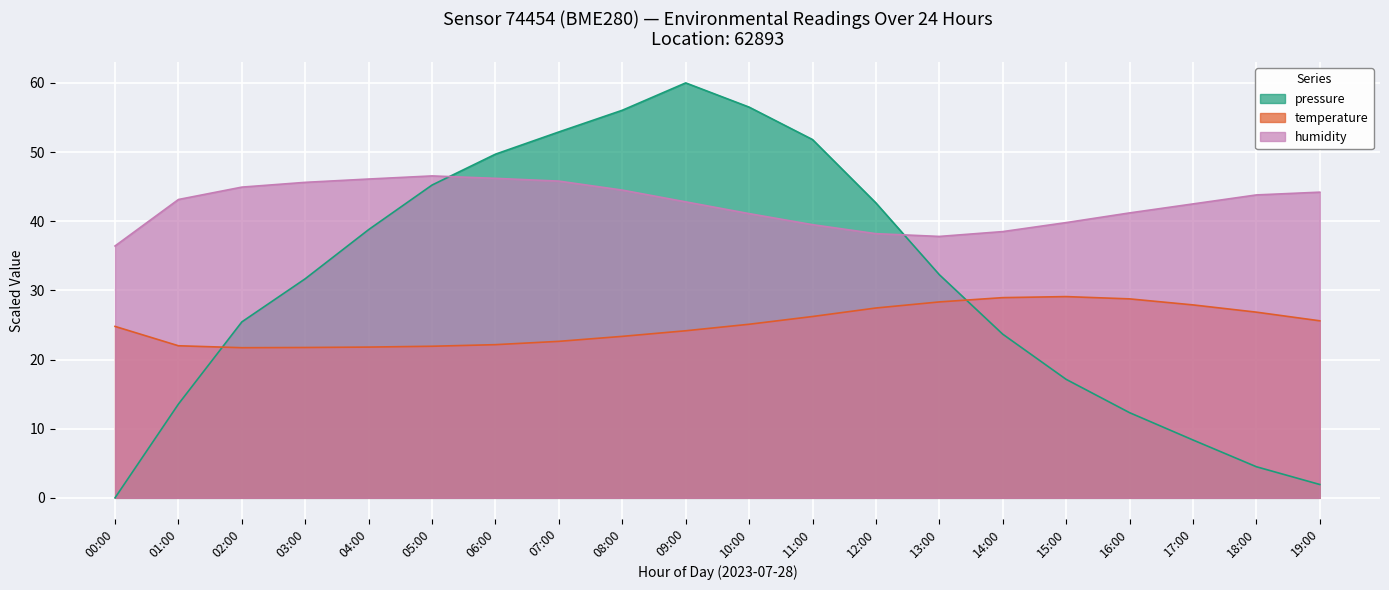

What is the difference between the highest and lowest values at 18:00?

39.3